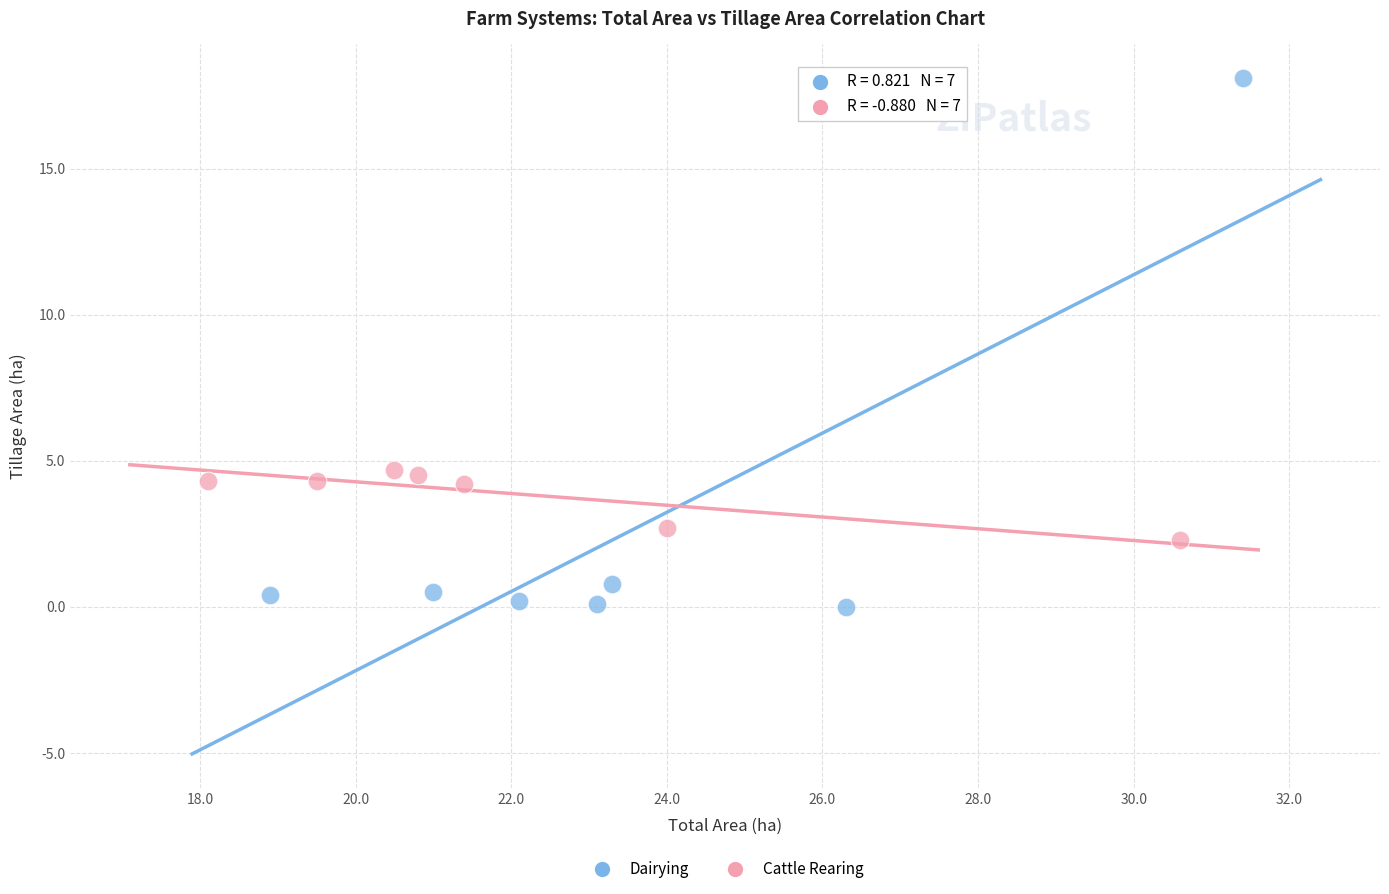

Which series reaches the minimum Y coordinate?

Dairying